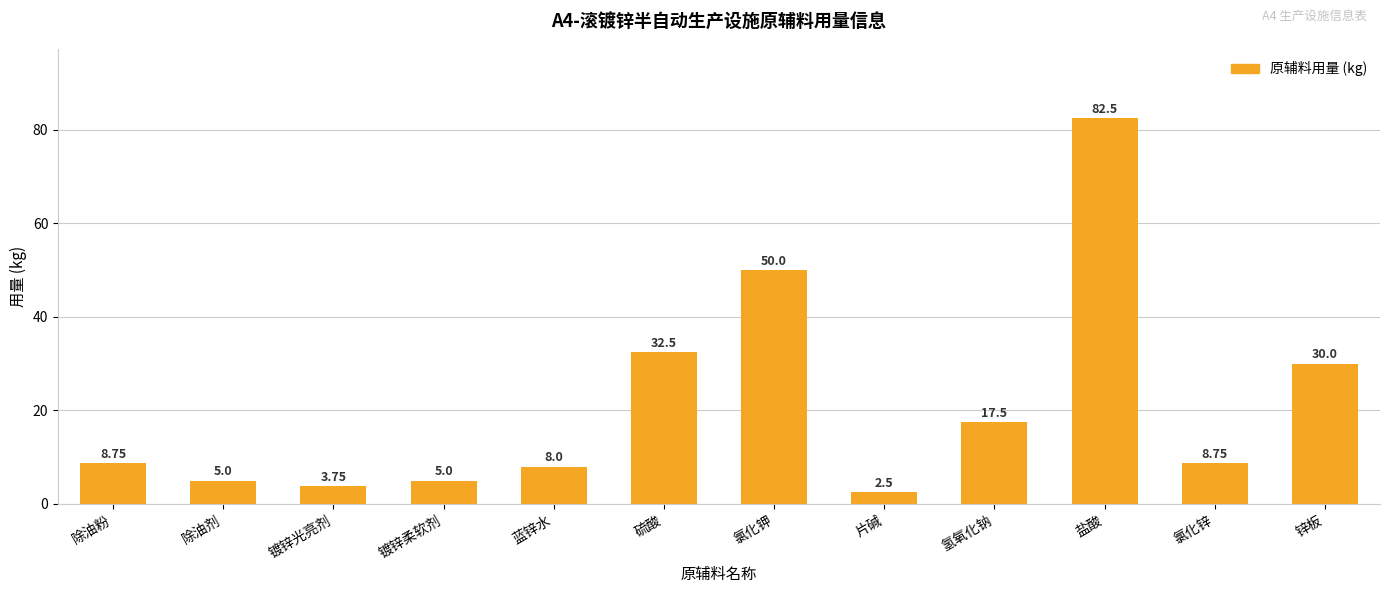

What is the label of the 7th bar from the left?

氯化钾